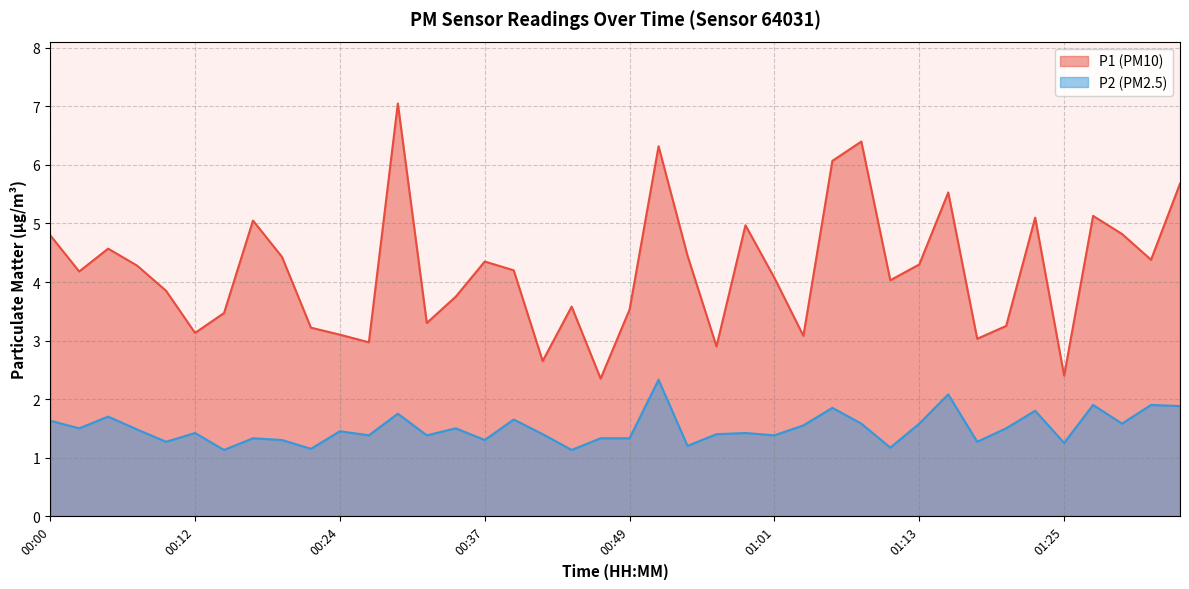

What is the difference between the highest and lowest values at 01:25?

1.1